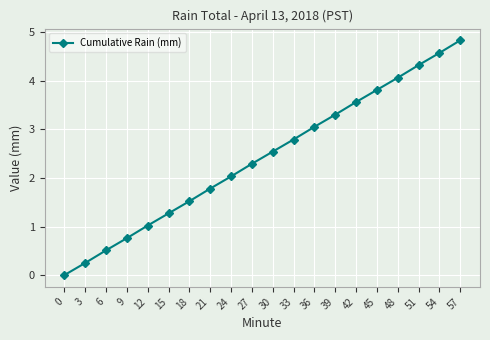

At which label is the value closest to 2?

24